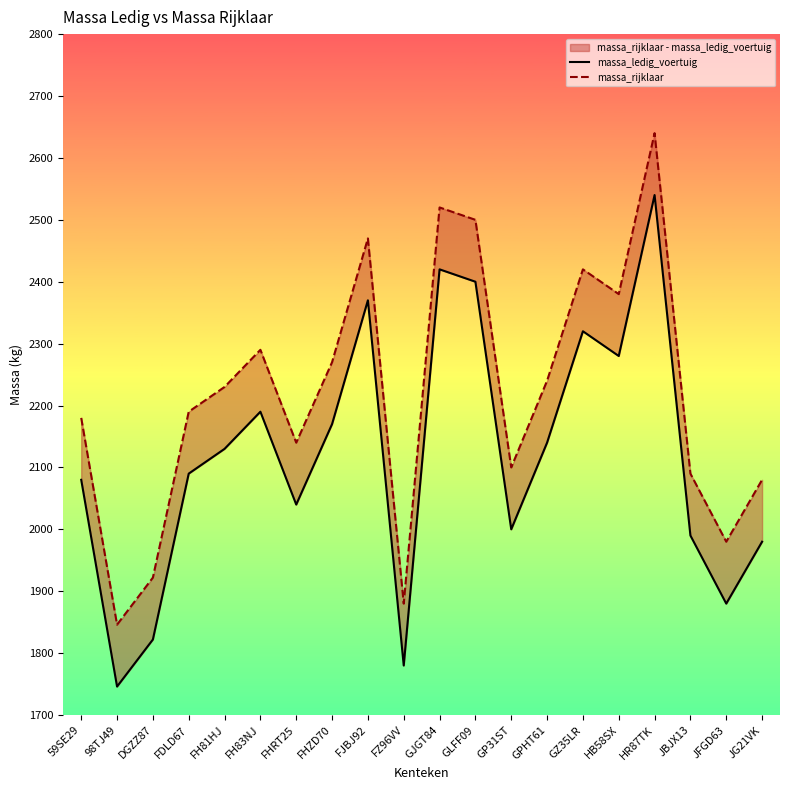

Where is the first local minimum for massa_rijklaar?

98TJ49